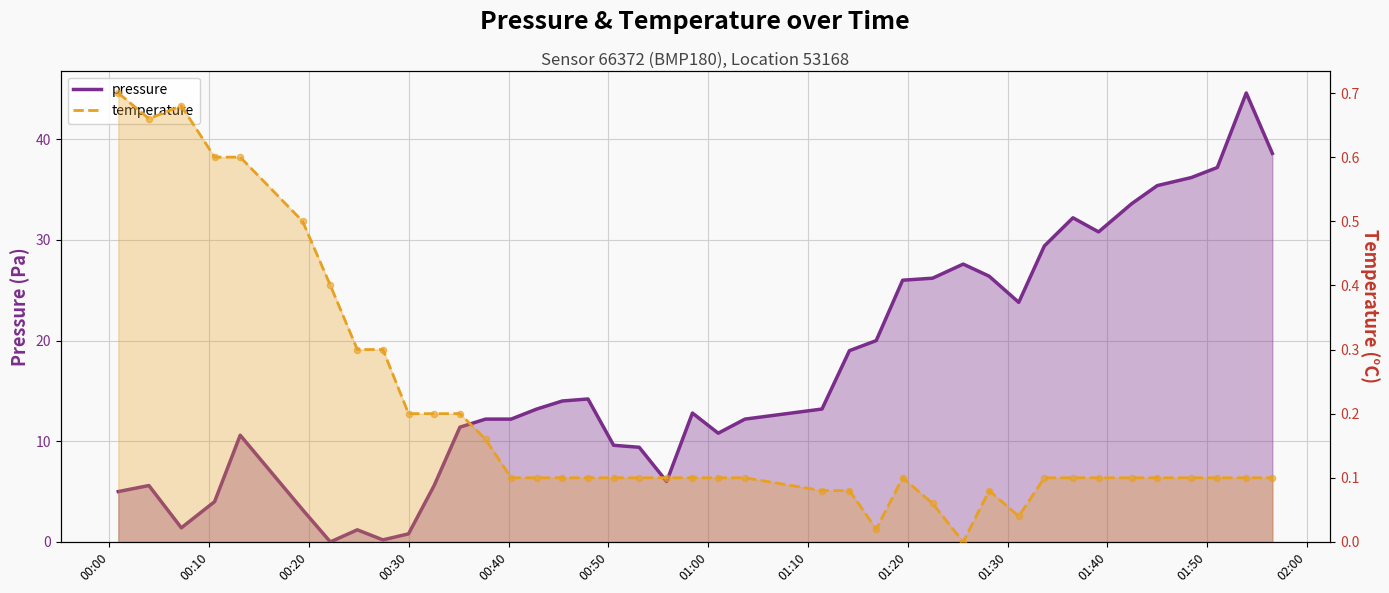

What is the total value across all series at 2024-01-07T01:25:33?

27.6